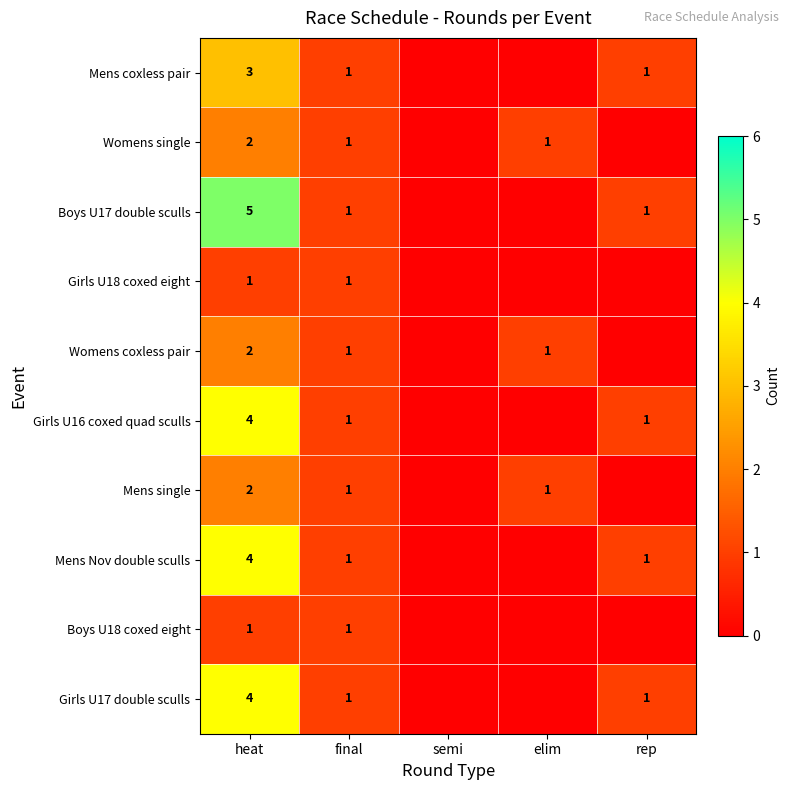

Between heat and final, which series saw the biggest shift?

Boys U17 double sculls